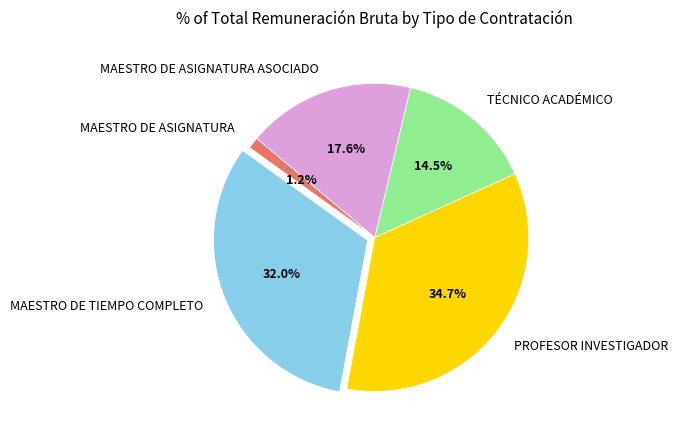

Which slice is the smallest?

MAESTRO DE ASIGNATURA